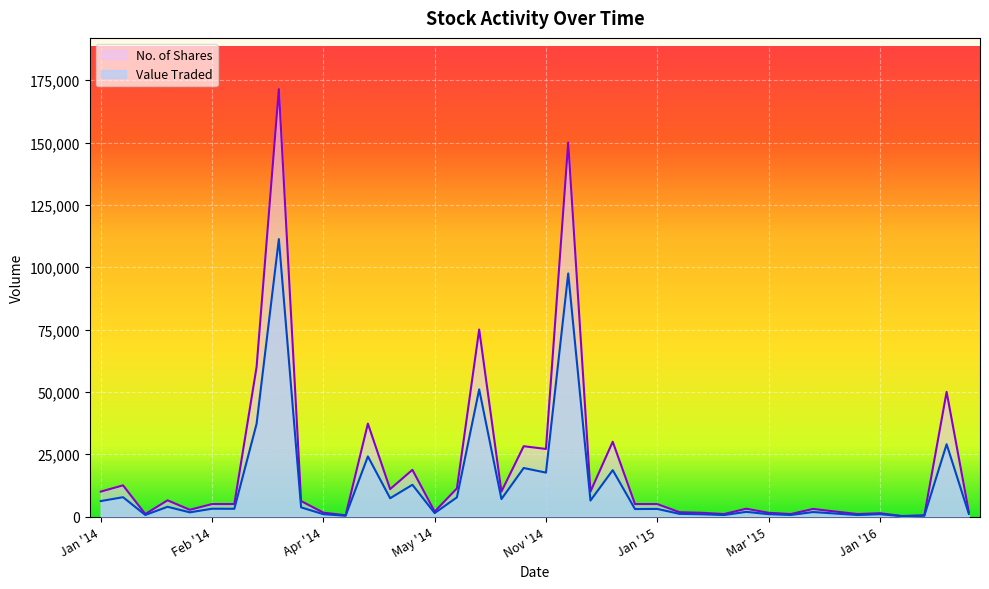

Which has a higher value, 09/11/2014 or 02/02/2014?

09/11/2014